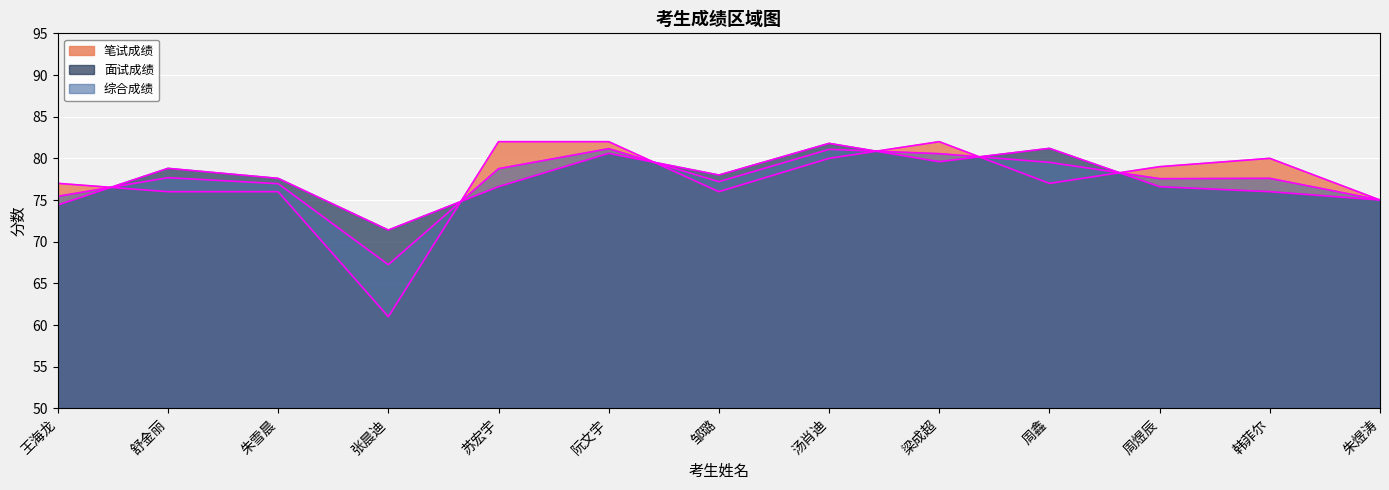

Which series has the largest total across all categories?

面试成绩